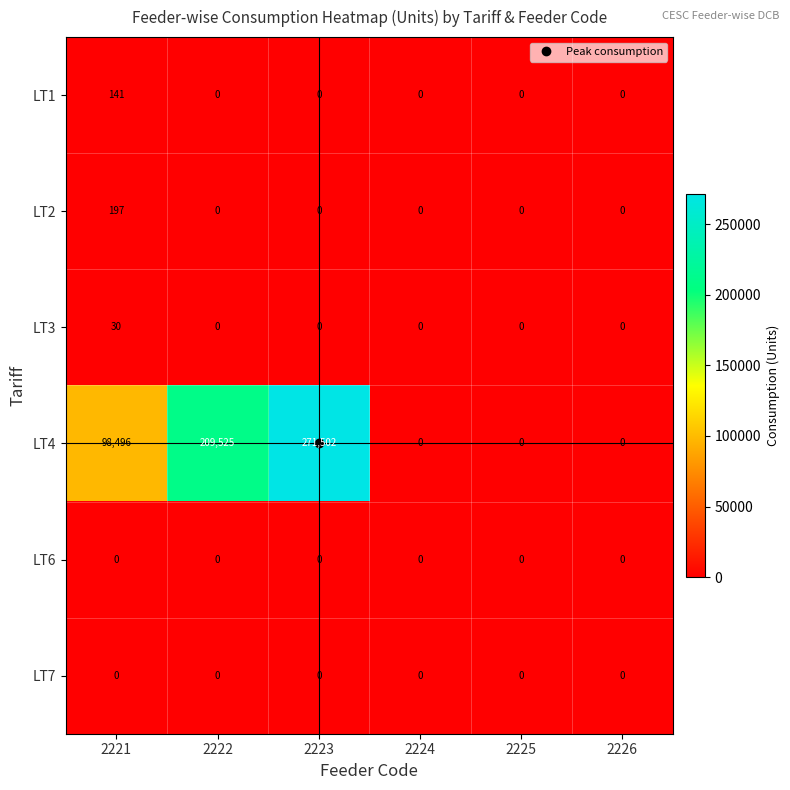

What is the difference between the LT4 values at 2224 and 2222?

209525